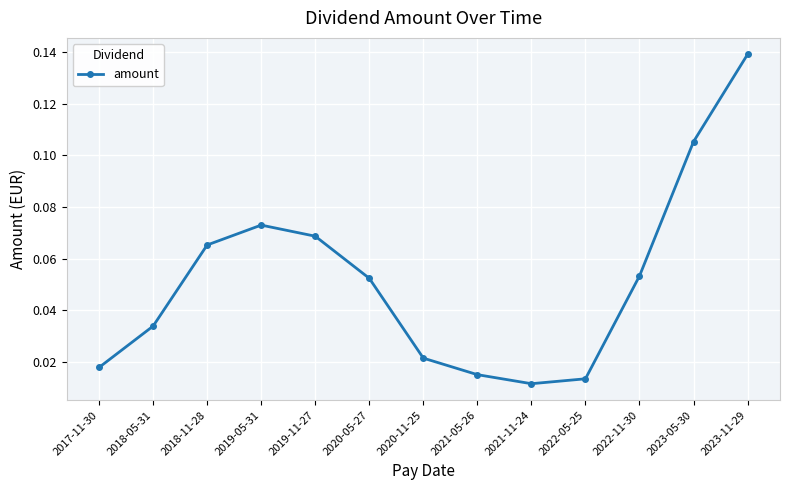

What is the sum of all values?

0.7